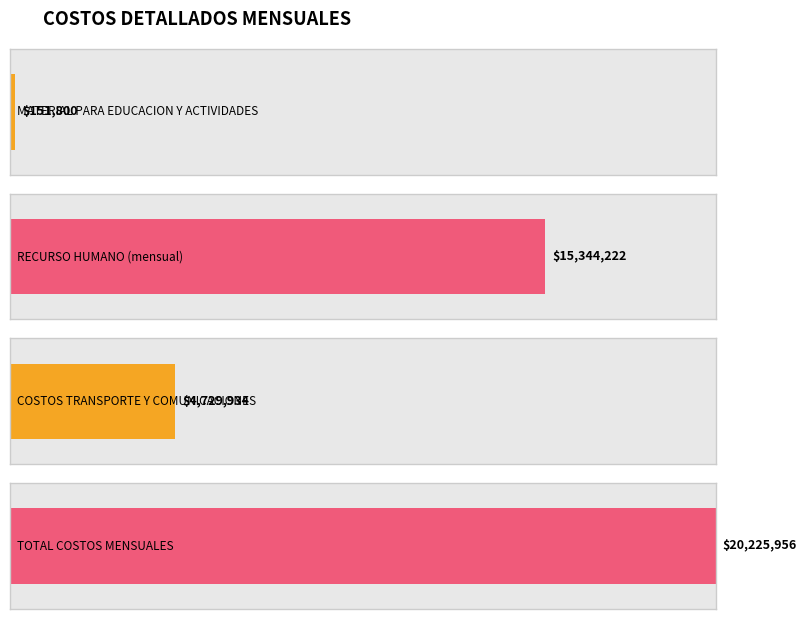

Which label corresponds to the smallest value in the chart?

MATERIAL PARA EDUCACION Y ACTIVIDADES